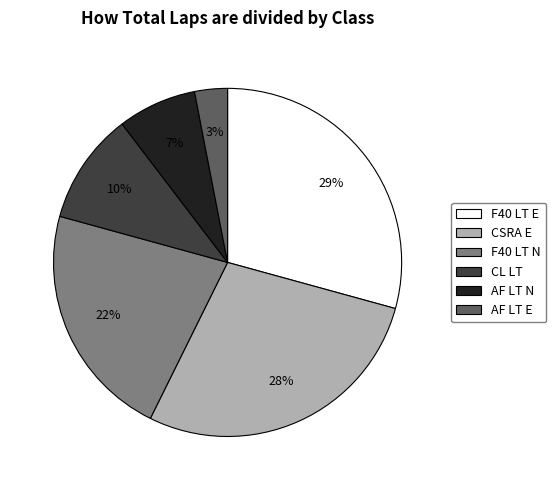

Count the number of slices in the pie.

6